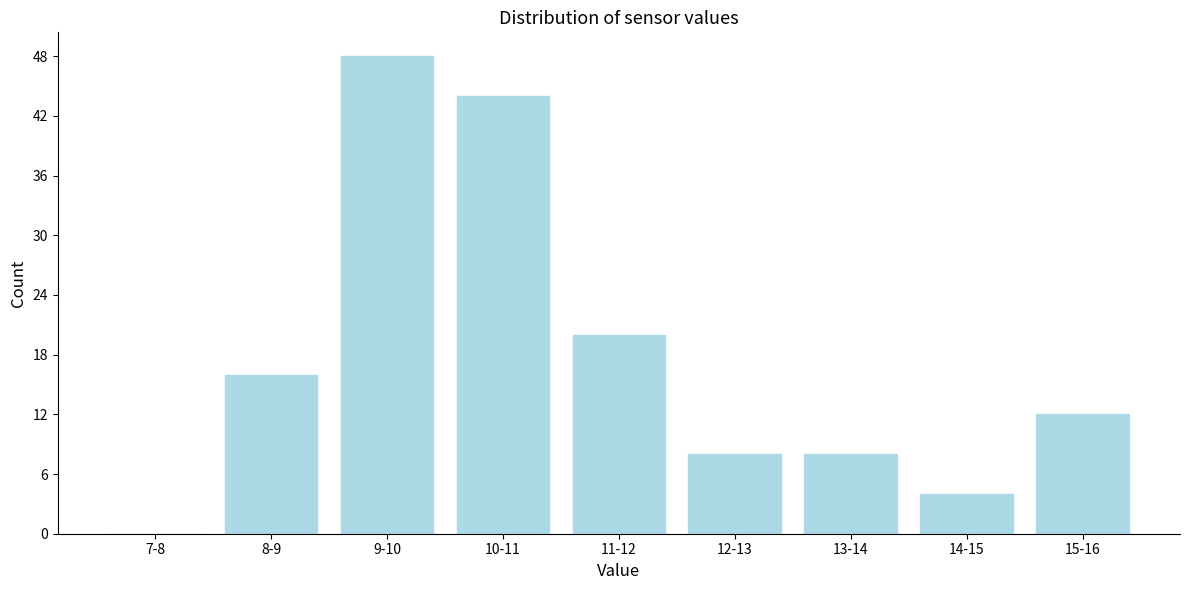

Reading left to right, transcribe all the data shown in this chart.

7-8=0	8-9=16	9-10=48	10-11=44	11-12=20	12-13=8	13-14=8	14-15=4	15-16=12